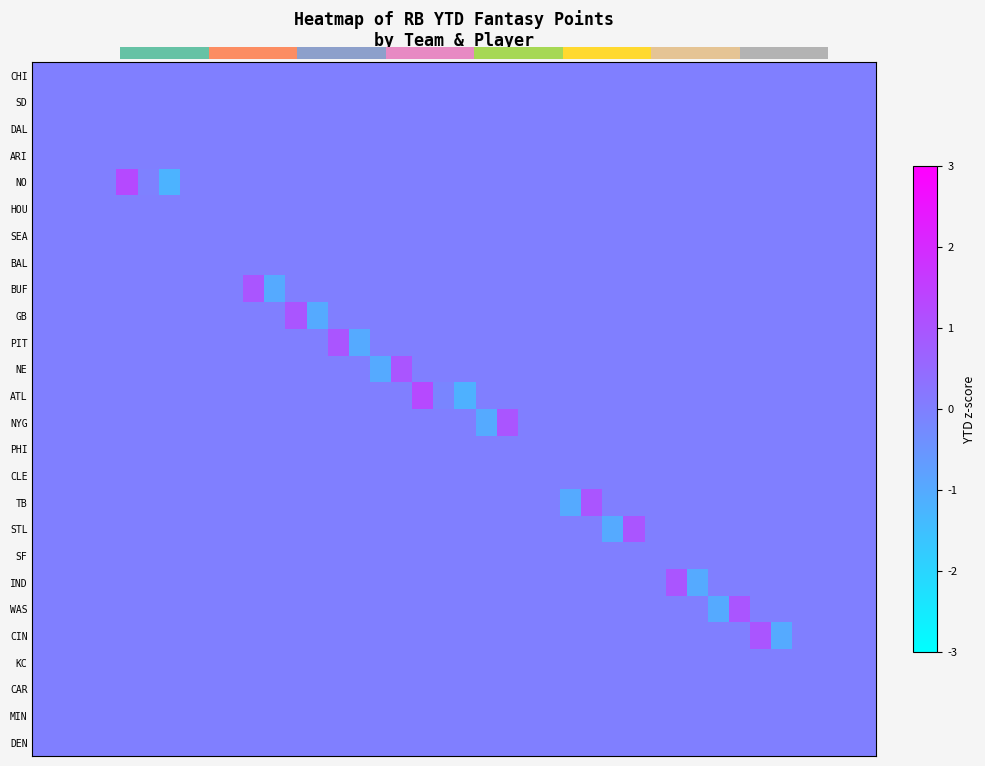

What is the total value across all series at 32?

-1.0